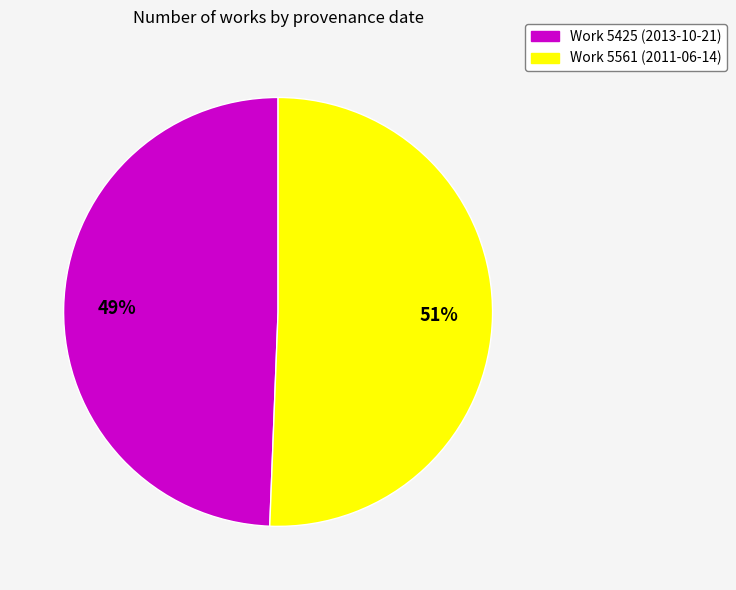

To the nearest percent, what is the average slice percentage?

50%